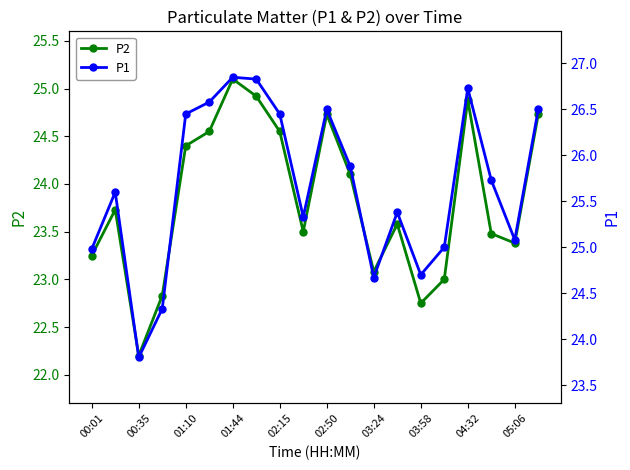

What is the maximum value for P2?

25.1